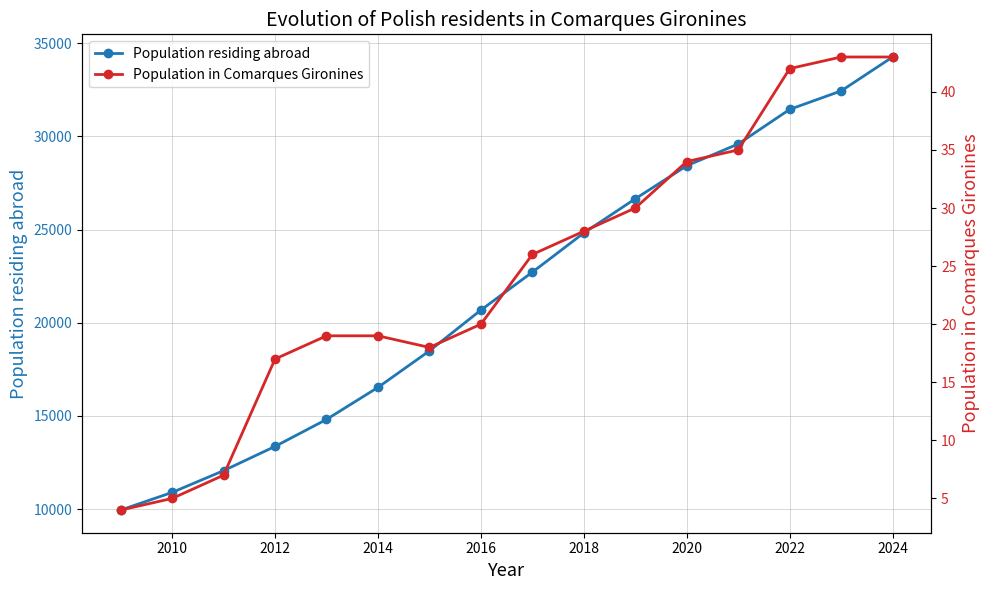

True or false: Population residing abroad and Population in Comarques Gironines cross at least once.

False